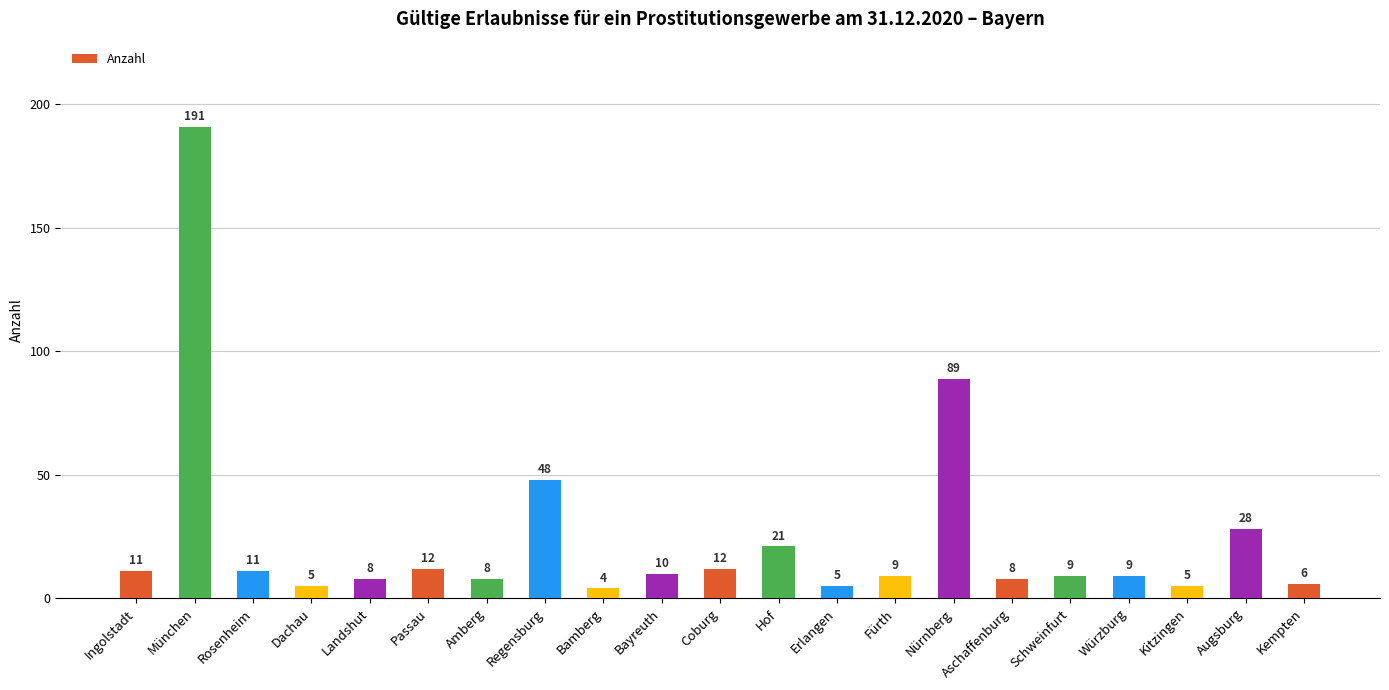

How many distinct data groups are displayed?

1